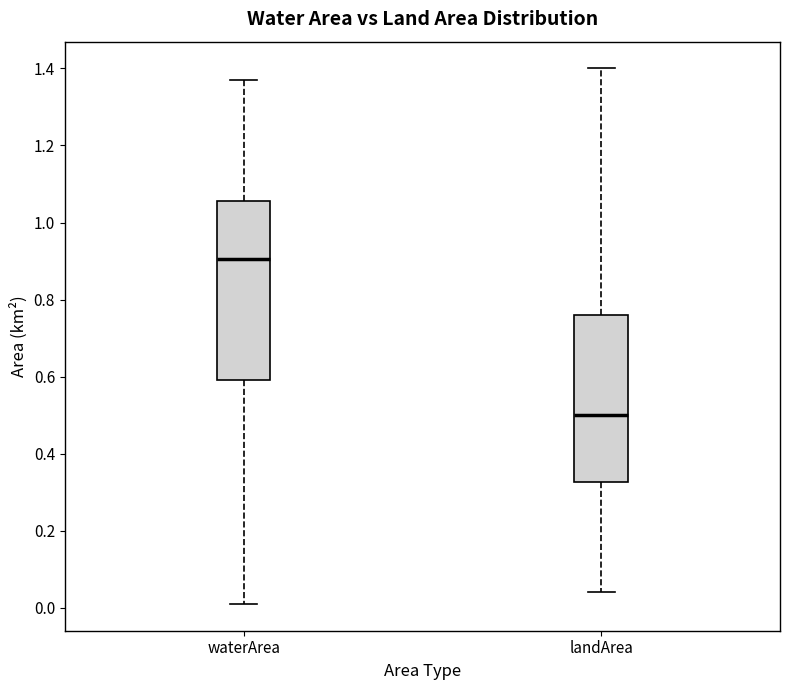

Reading left to right, read every box against the y-axis: the position of its median line, the range the box covers, and the ends of its whiskers. The values are not printed on the chart, so give them approximately, as read against the axis.

waterArea: median 0.90, box 0.60 to 1.06, whiskers 0.02 to 1.38
landArea: median 0.50, box 0.32 to 0.76, whiskers 0.04 to 1.40